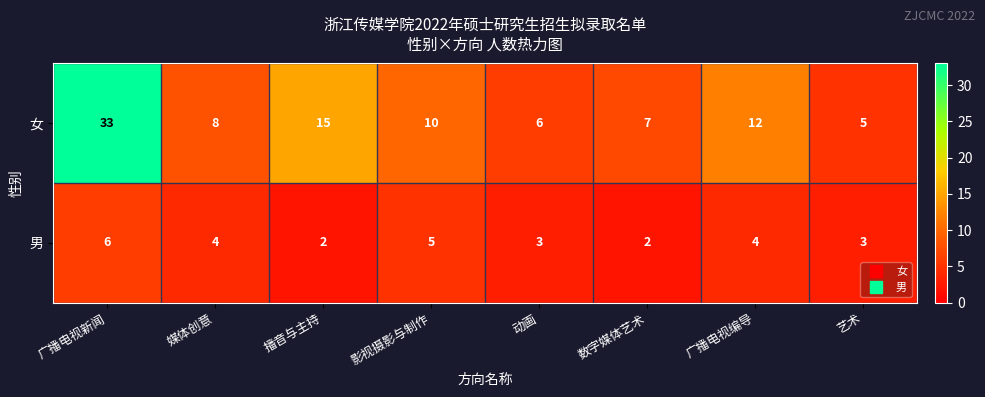

What is the highest value of the 男 series?

6